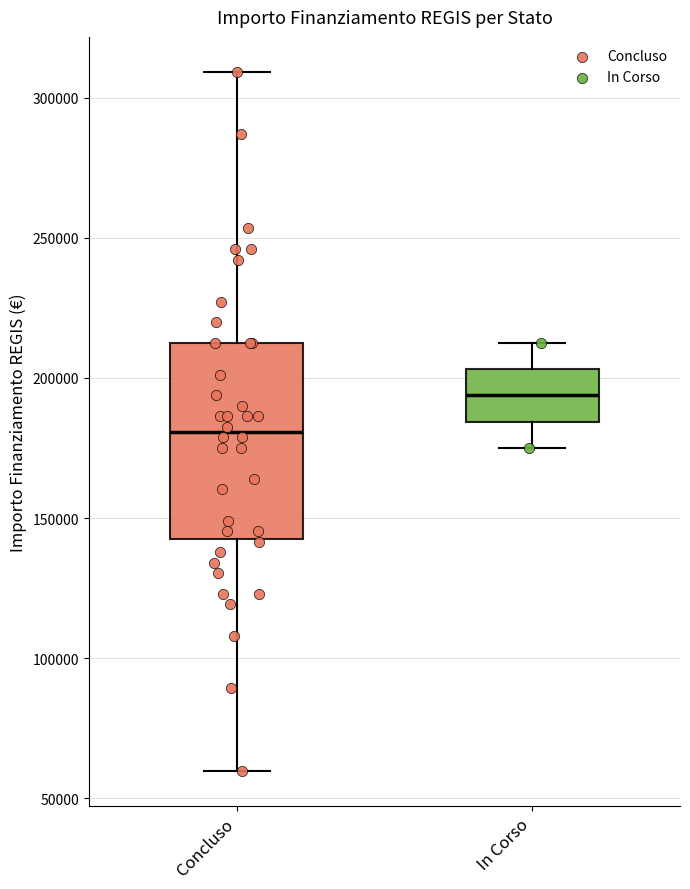

Reading left to right, read every box against the y-axis: the position of its median line, the range the box covers, and the ends of its whiskers. The values are not printed on the chart, so give them approximately, as read against the axis.

Concluso: median 180000, box 145000 to 210000, whiskers 60000 to 310000
In Corso: median 195000, box 185000 to 205000, whiskers 175000 to 210000